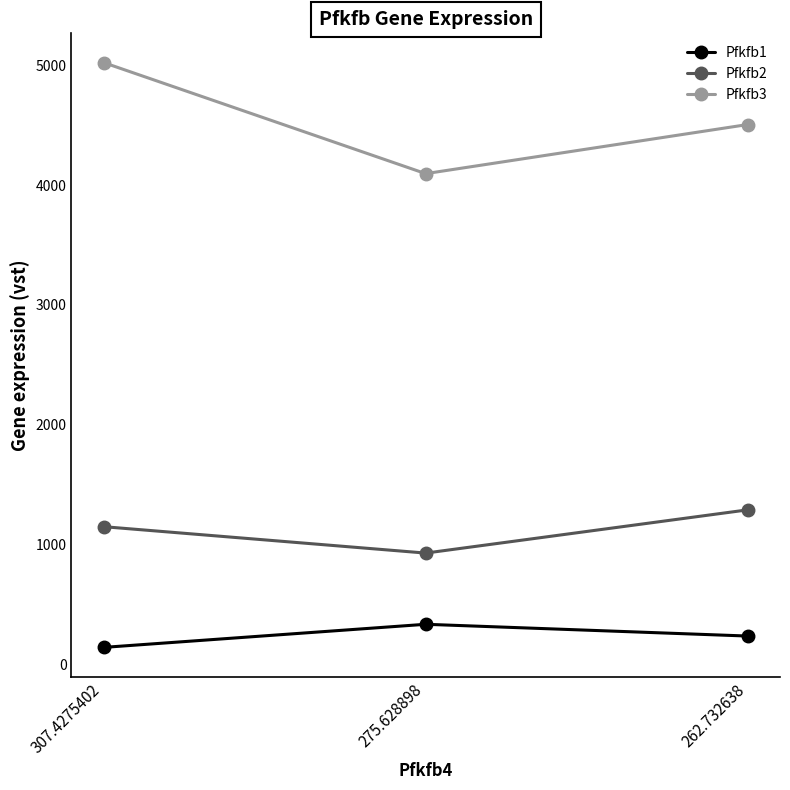

What is the label of the 1st point from the right?

262.732638